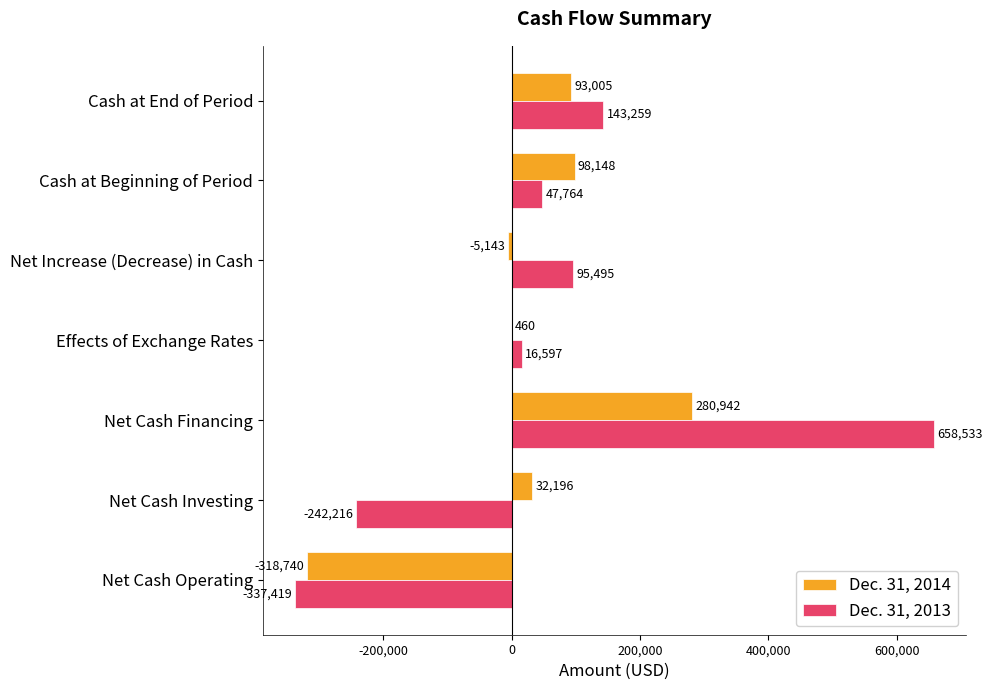

Read the Dec. 31, 2013 value at Effects of Exchange Rates, to the nearest 10.

16600